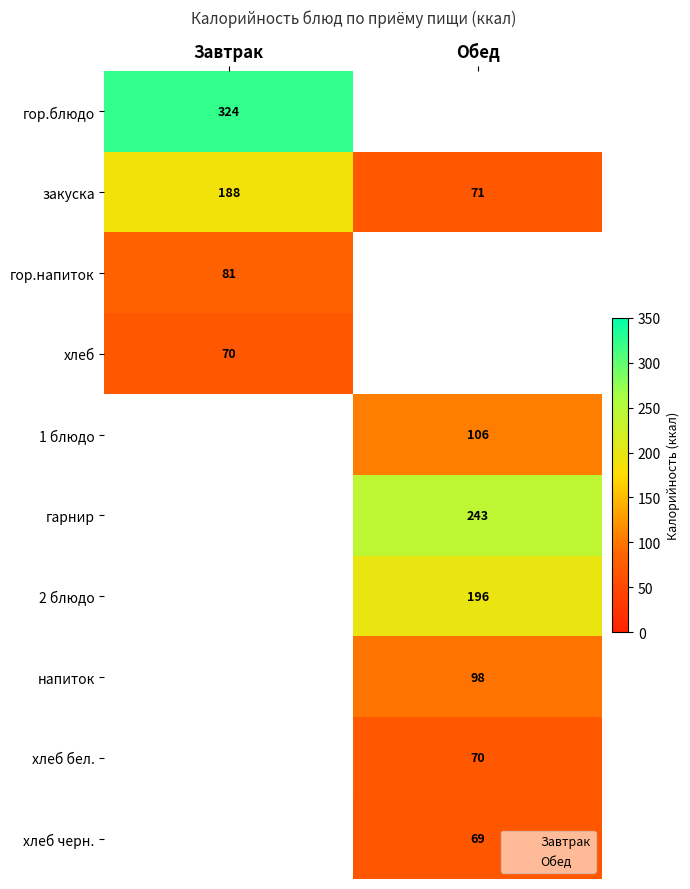

What is the average value of the закуска series?

130